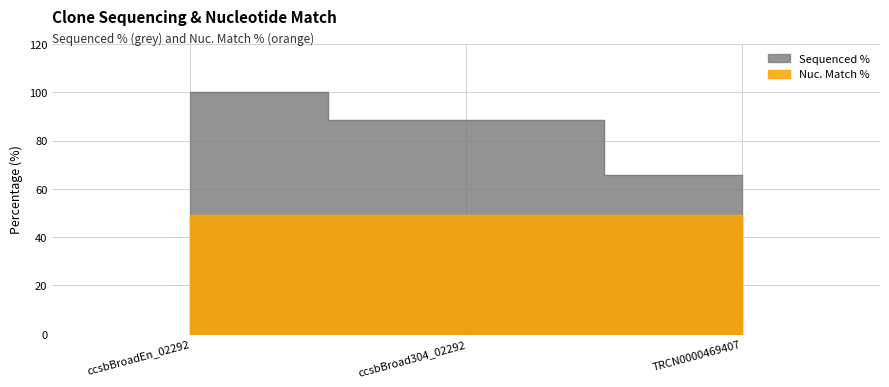

How many data points are less than 88?

1